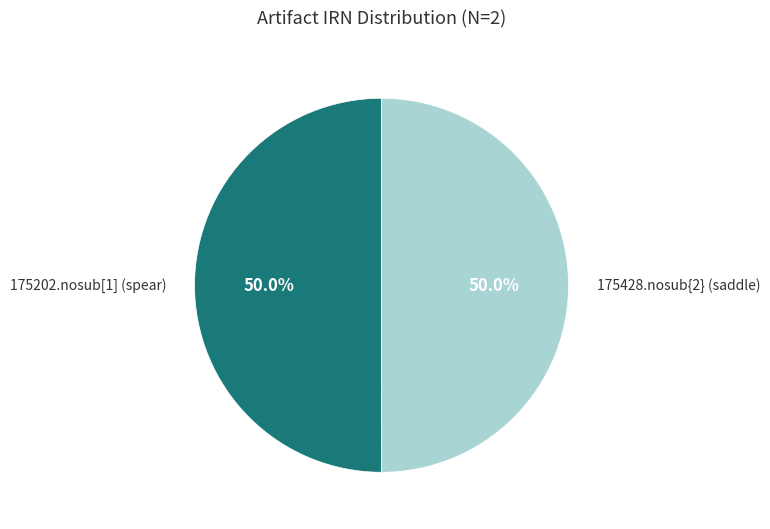

What percentage is the 175202.nosub[1] (spear) slice, to the nearest percent?

50%